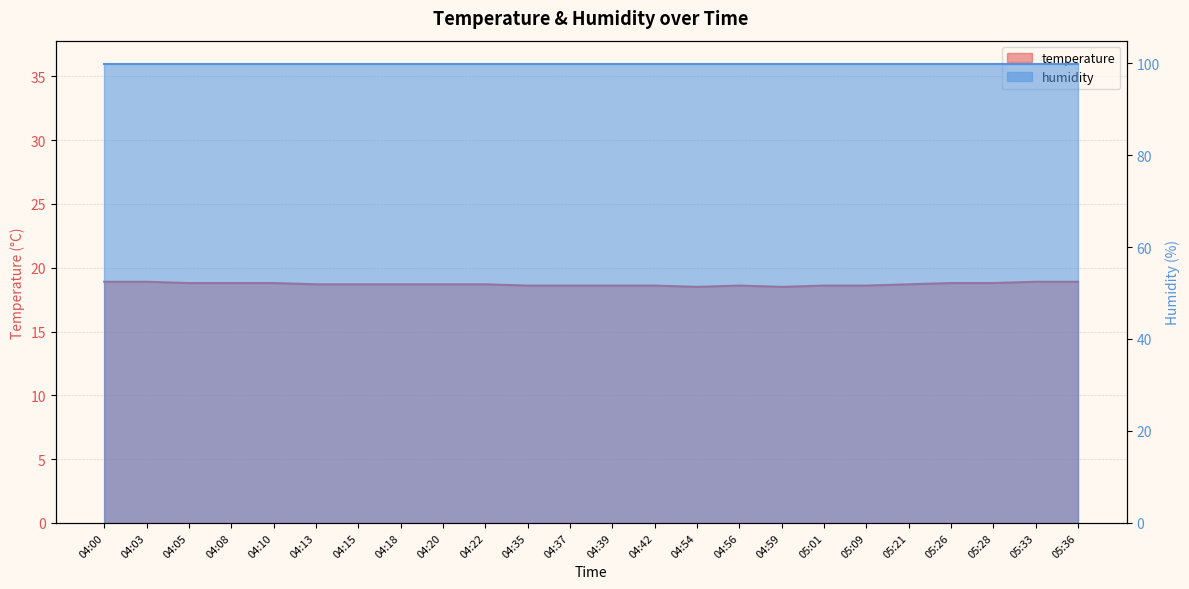

The value at 04:08 is 12.8. True or false?

False